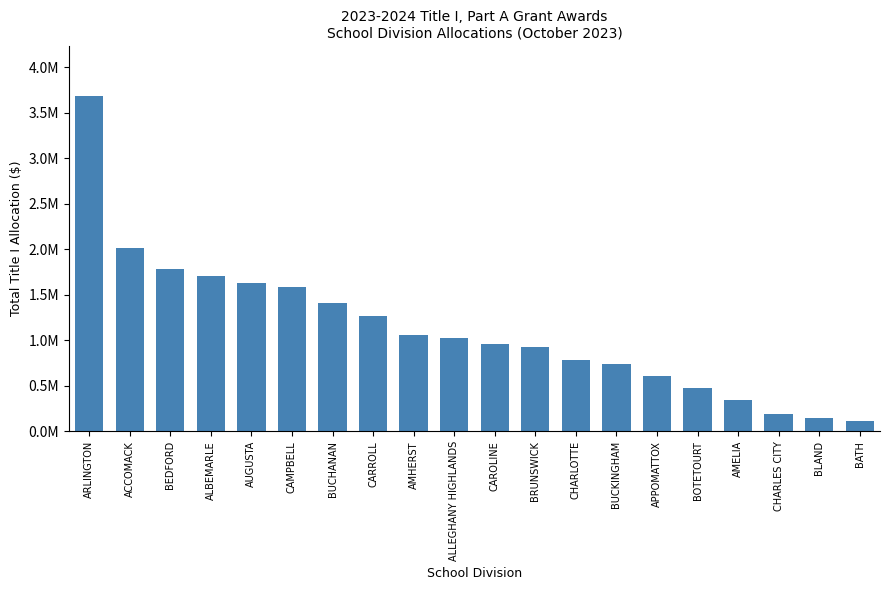

What is the label of the 8th bar from the right?

CHARLOTTE